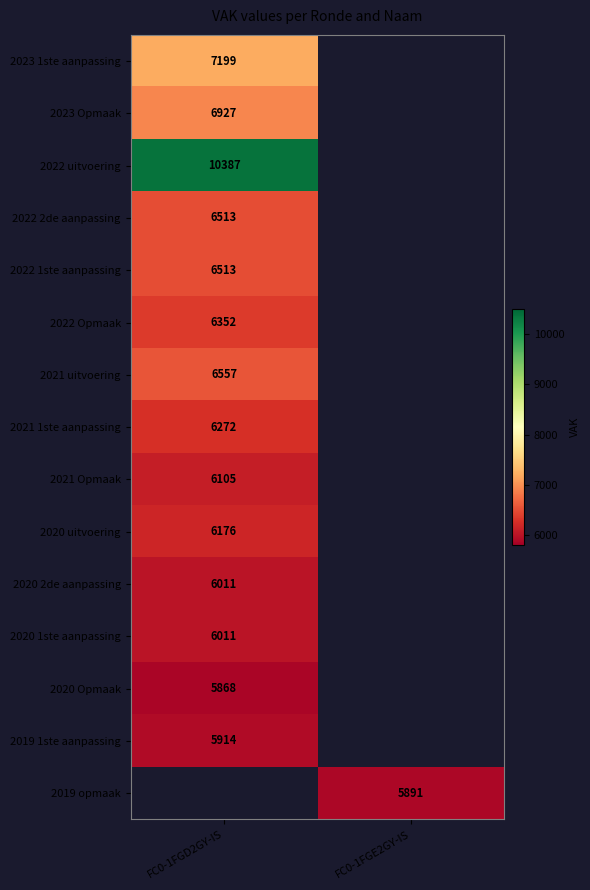

Between FC0-1FGE2GY-IS and FC0-1FGD2GY-IS, which is larger?

FC0-1FGD2GY-IS